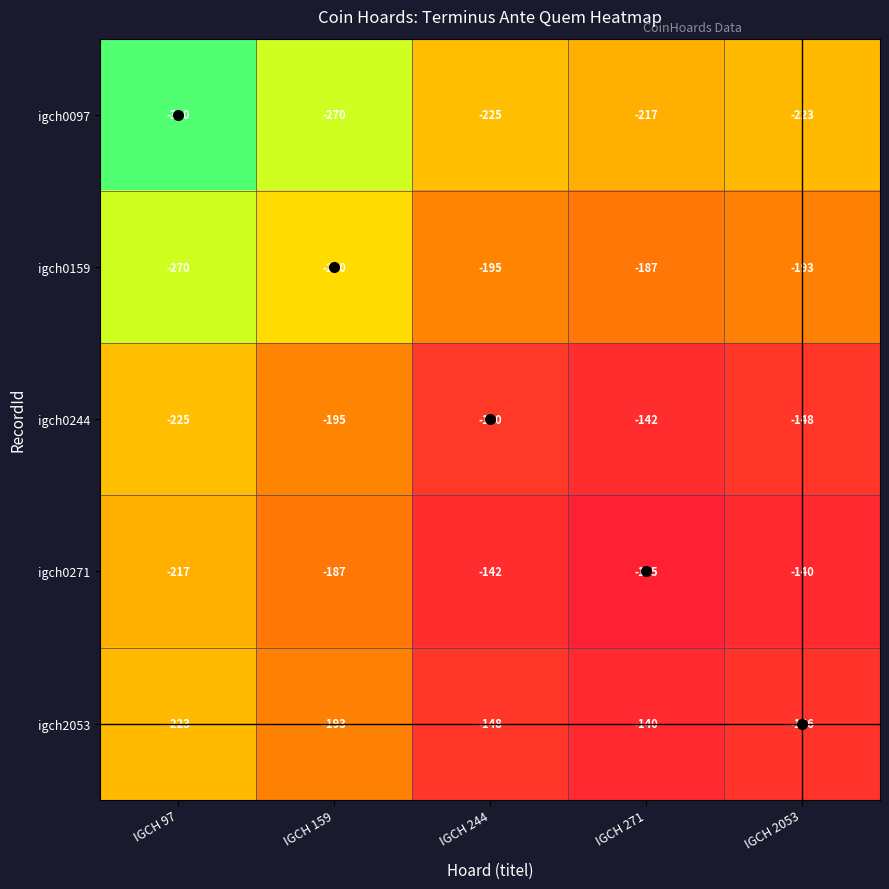

Count the number of categories in the chart.

5